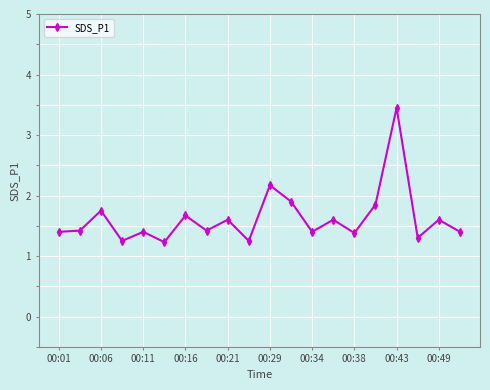

What is the difference between the second highest and second lowest values?

0.9